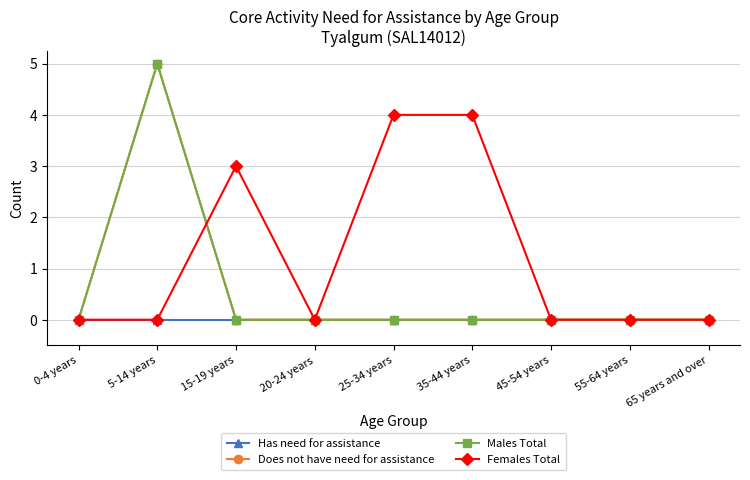

Is this an area chart (filled region under the line)?

No